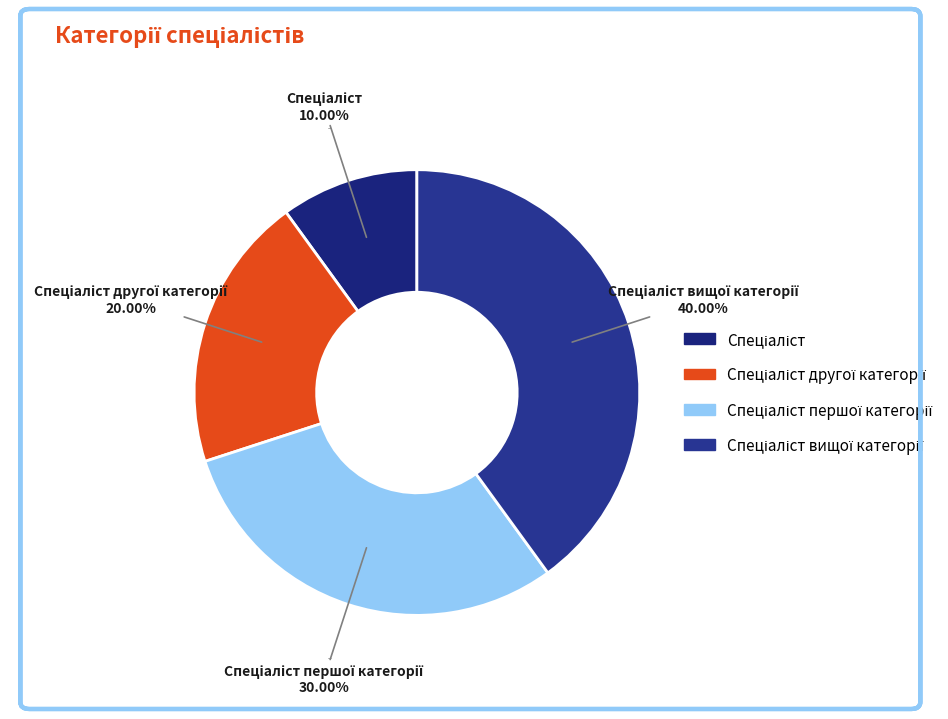

Combined, what portion of the pie is Спеціаліст and Спеціаліст другої категорії?

30.0%